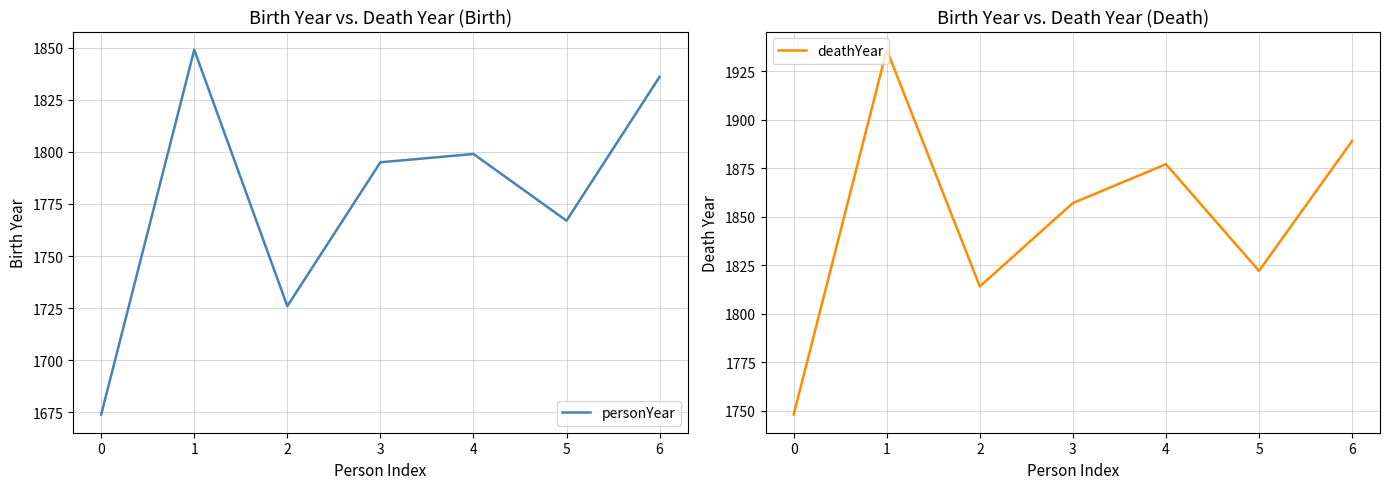

What is the difference between the maximum and second lowest values in the deathYear series?

122